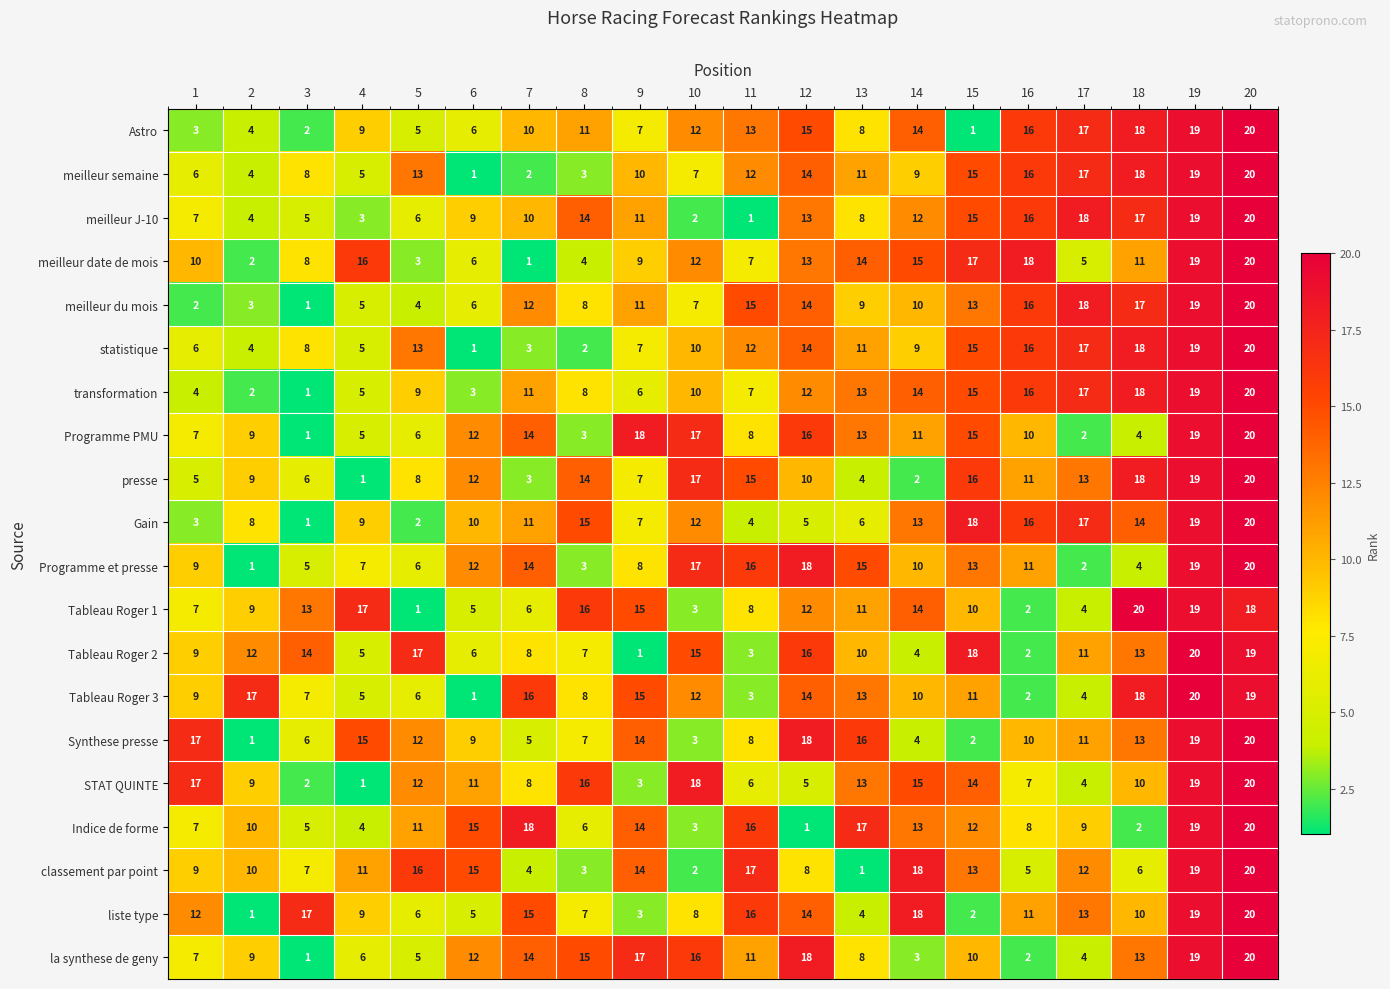

What is the total value across all series at 2?

128